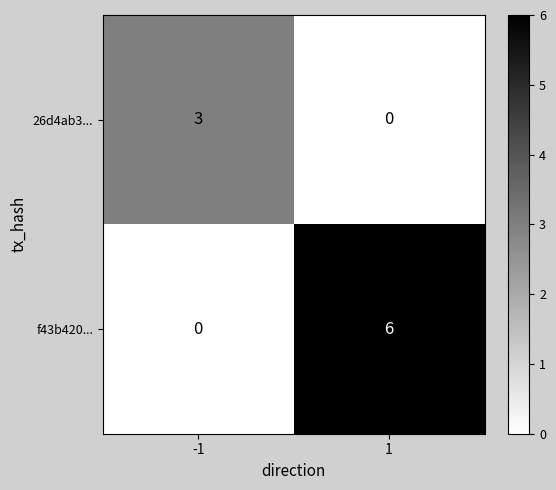

At 1, list the series in order from smallest to largest.

26d4ab3..., f43b420...